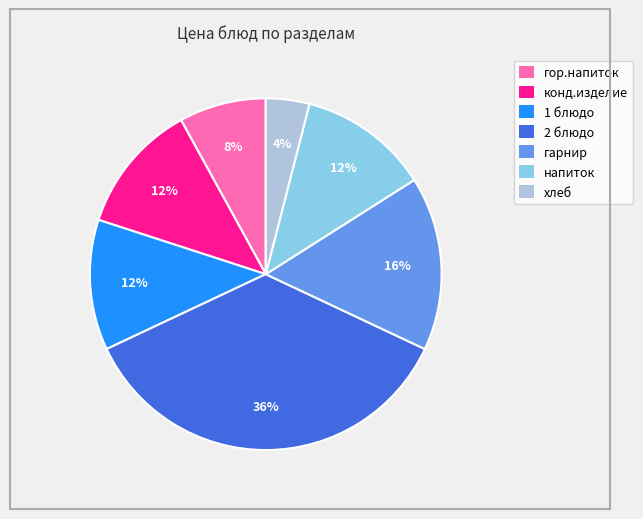

Between гарнир and хлеб, which is larger?

гарнир